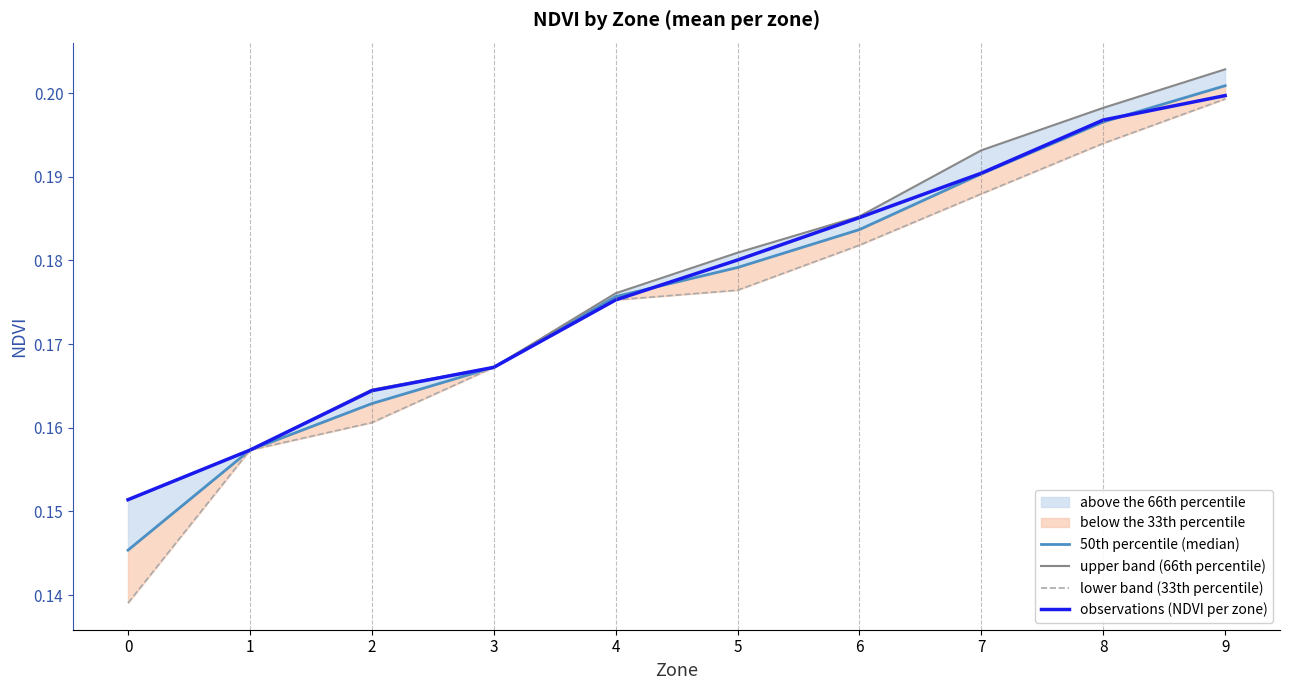

What is the total value across all series at 1?

0.6